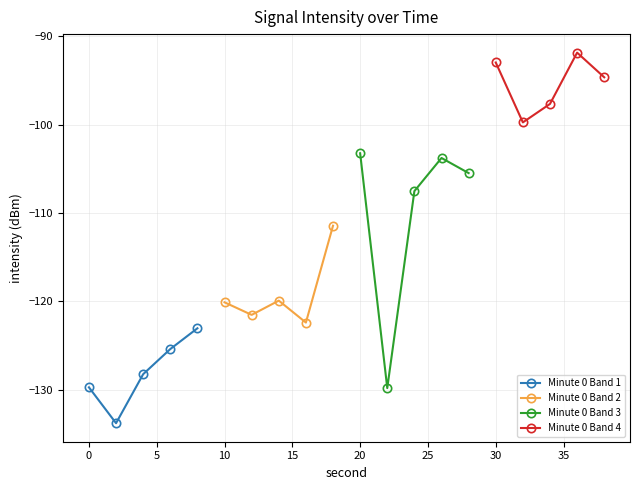

What is the value of the Minute 0 Band 2 point at the 5th from the left?

-111.4